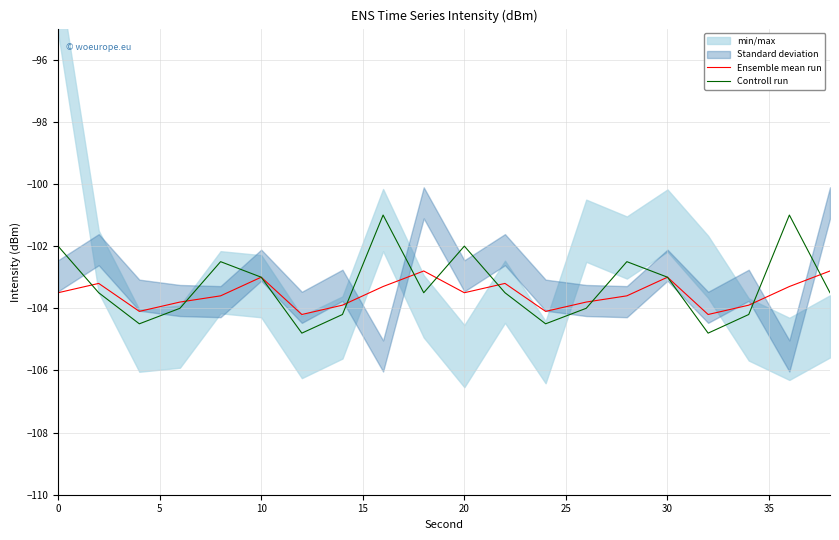

The value of Ensemble mean run at 20 is -61.7. True or false?

False